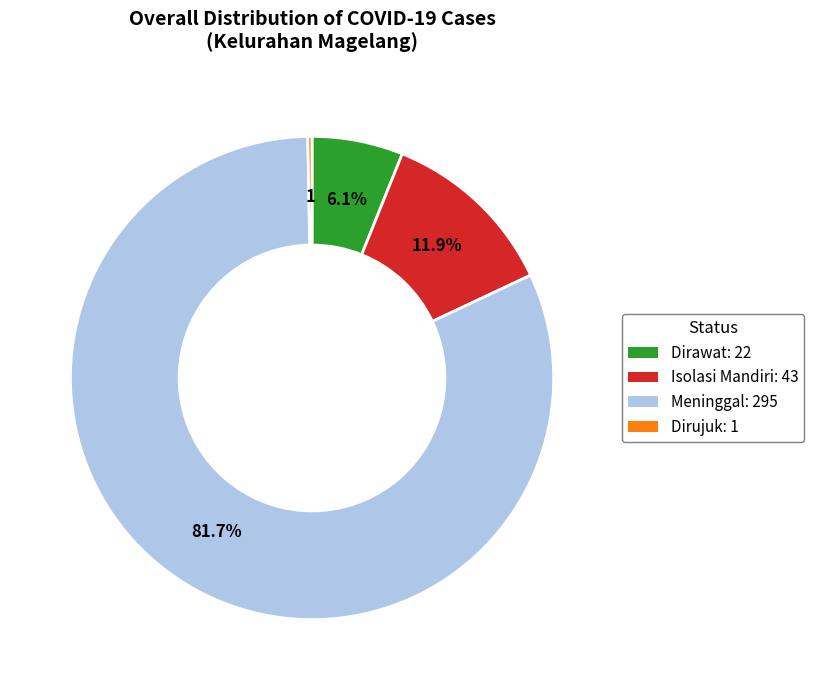

Which category accounts for the majority?

Meninggal